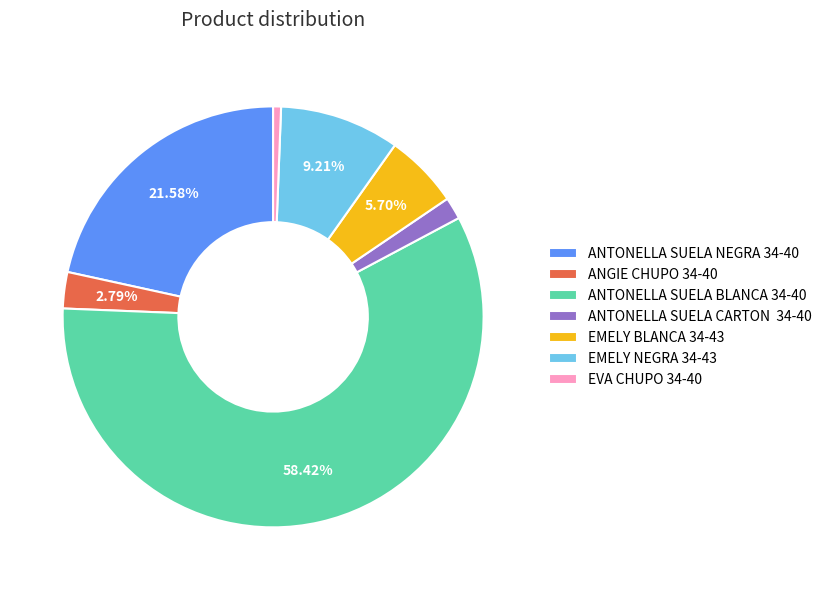

What is the smallest slice in the pie chart?

EVA CHUPO 34-40